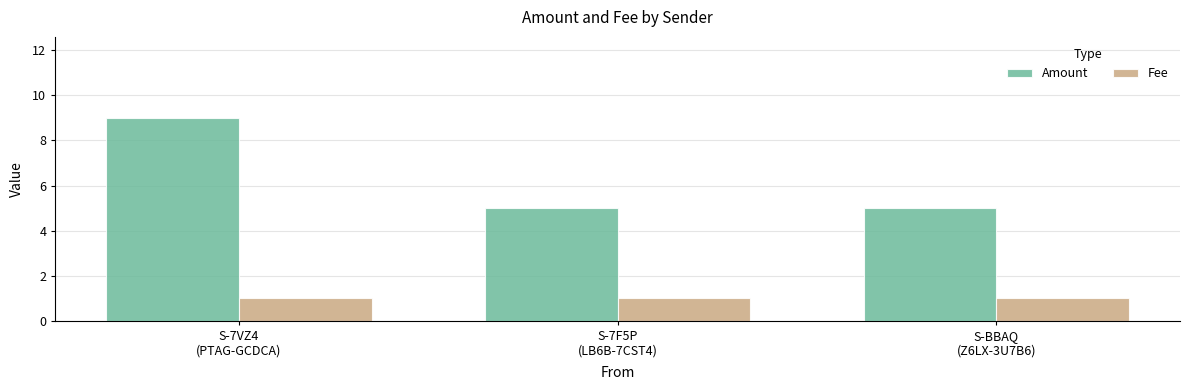

Is the value of Fee at S-BBAQ
(Z6LX-3U7B6) greater than the value of Amount at S-BBAQ
(Z6LX-3U7B6)?

No